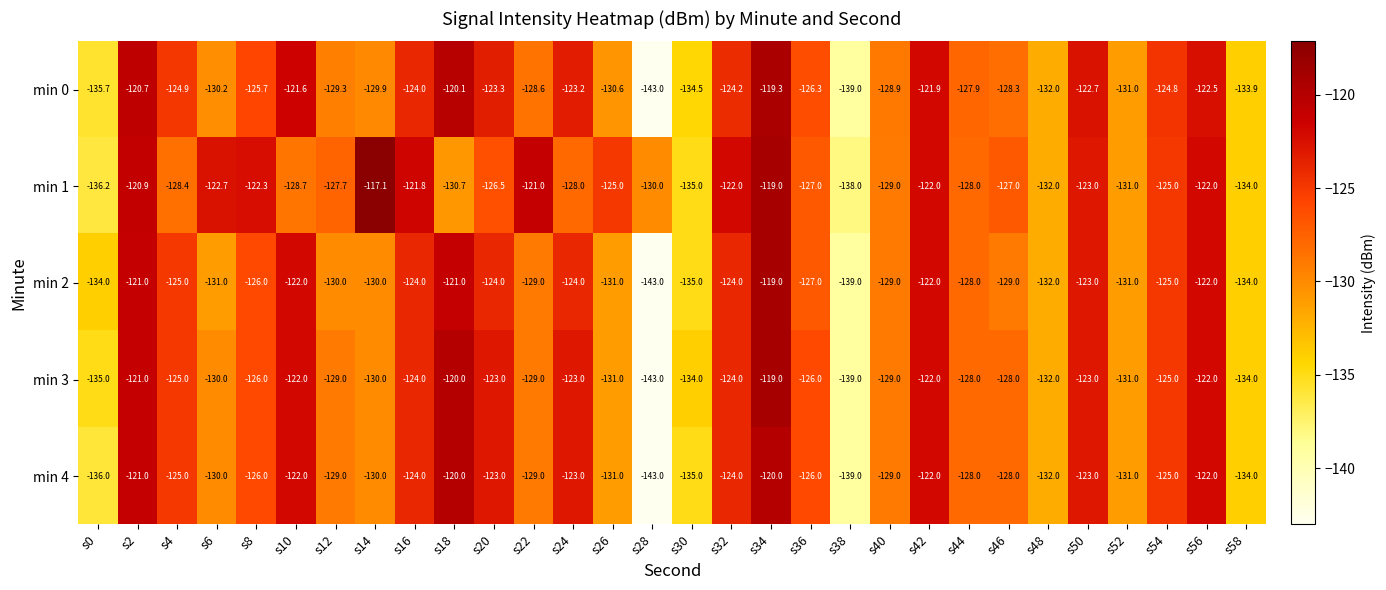

Count the number of categories in the chart.

30